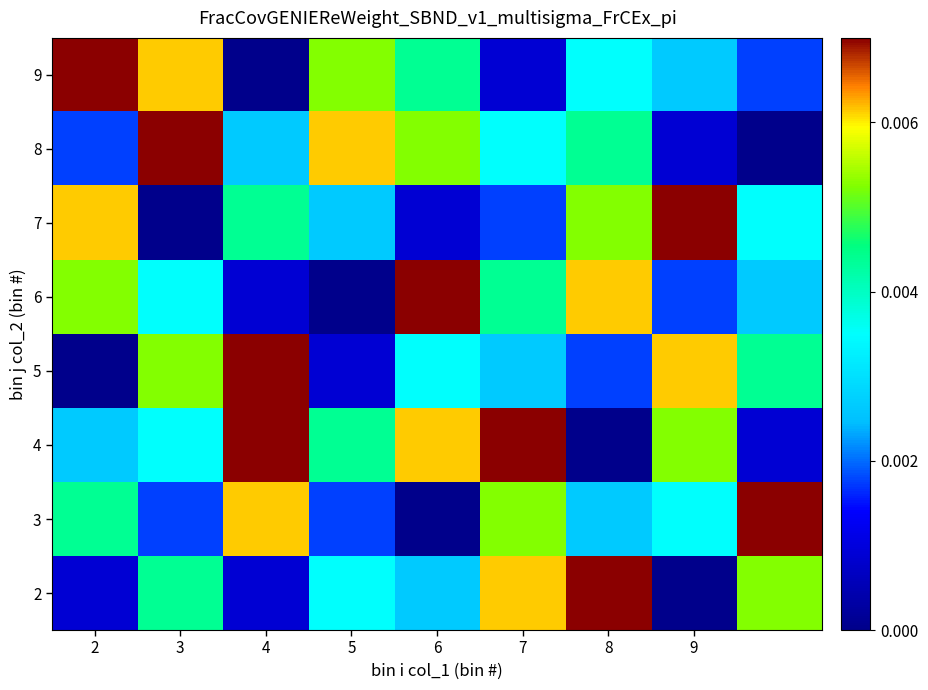

At how many categories does at least one series exceed 0?

9